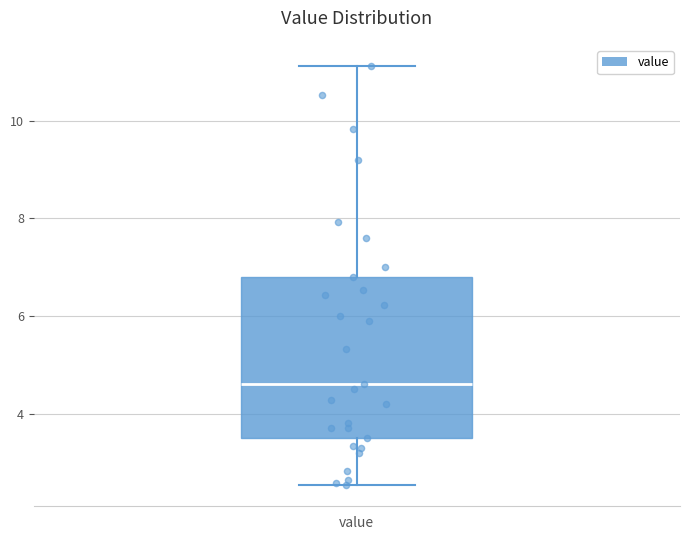

Where is the upper edge of the box for value on the y-axis? The values are not printed on the chart, so give them approximately, as read against the axis.

6.8